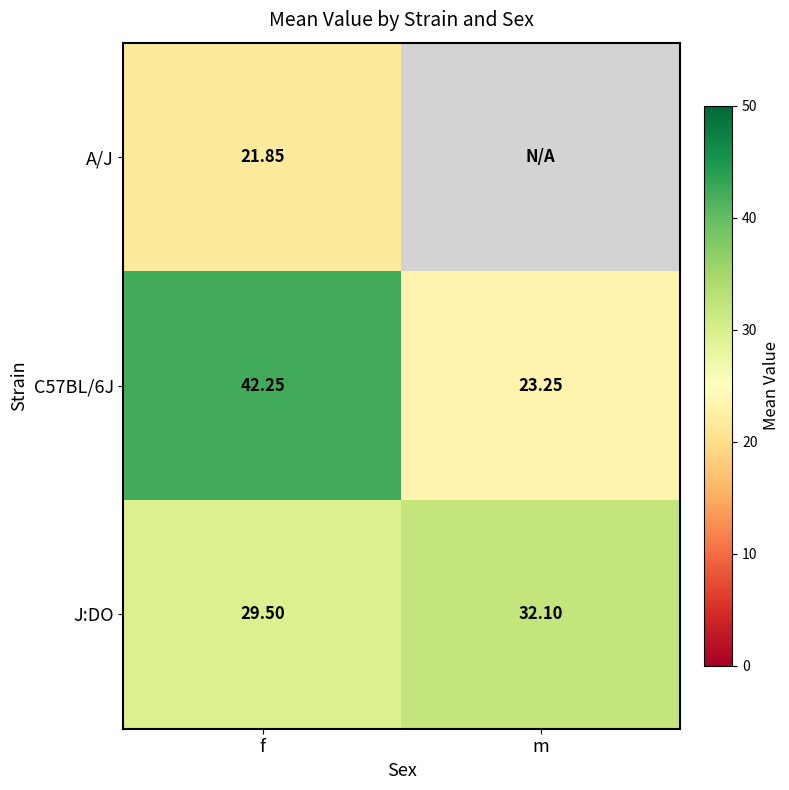

Rank the categories by C57BL/6J value from lowest to highest.

m, f